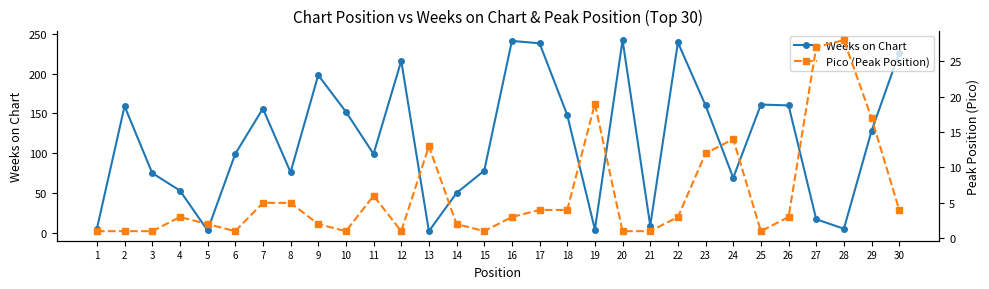

What is the smallest value displayed?

1